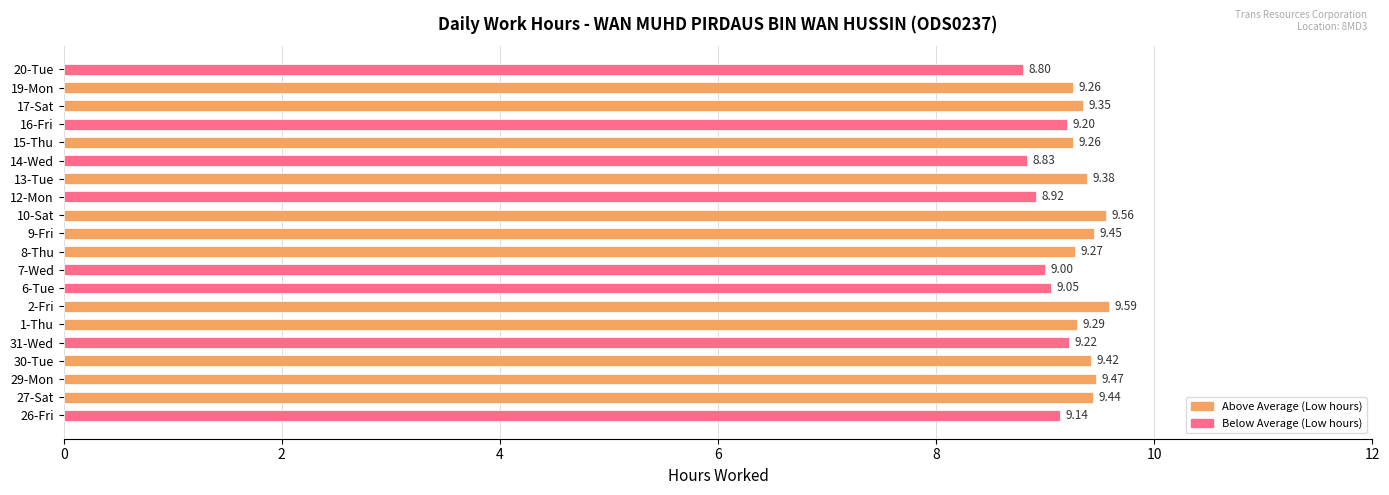

How many categories are shown in the chart?

20